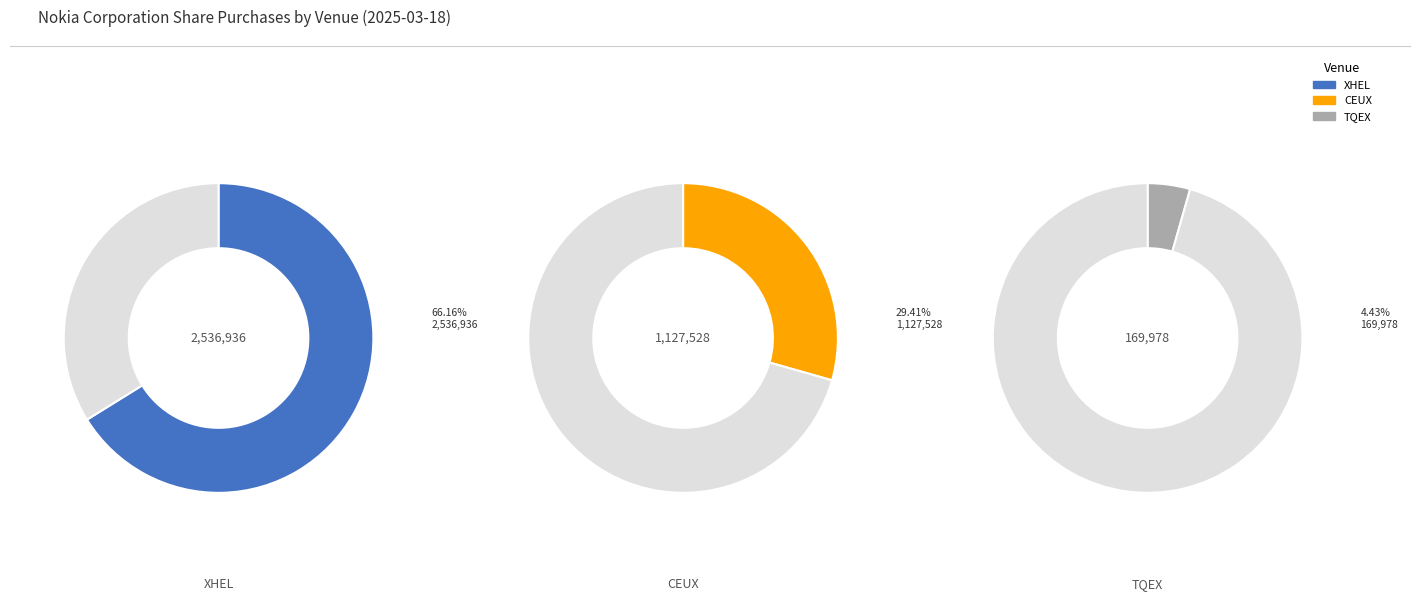

To the nearest percent, what is the difference between the largest and smallest slice percentages?

62%